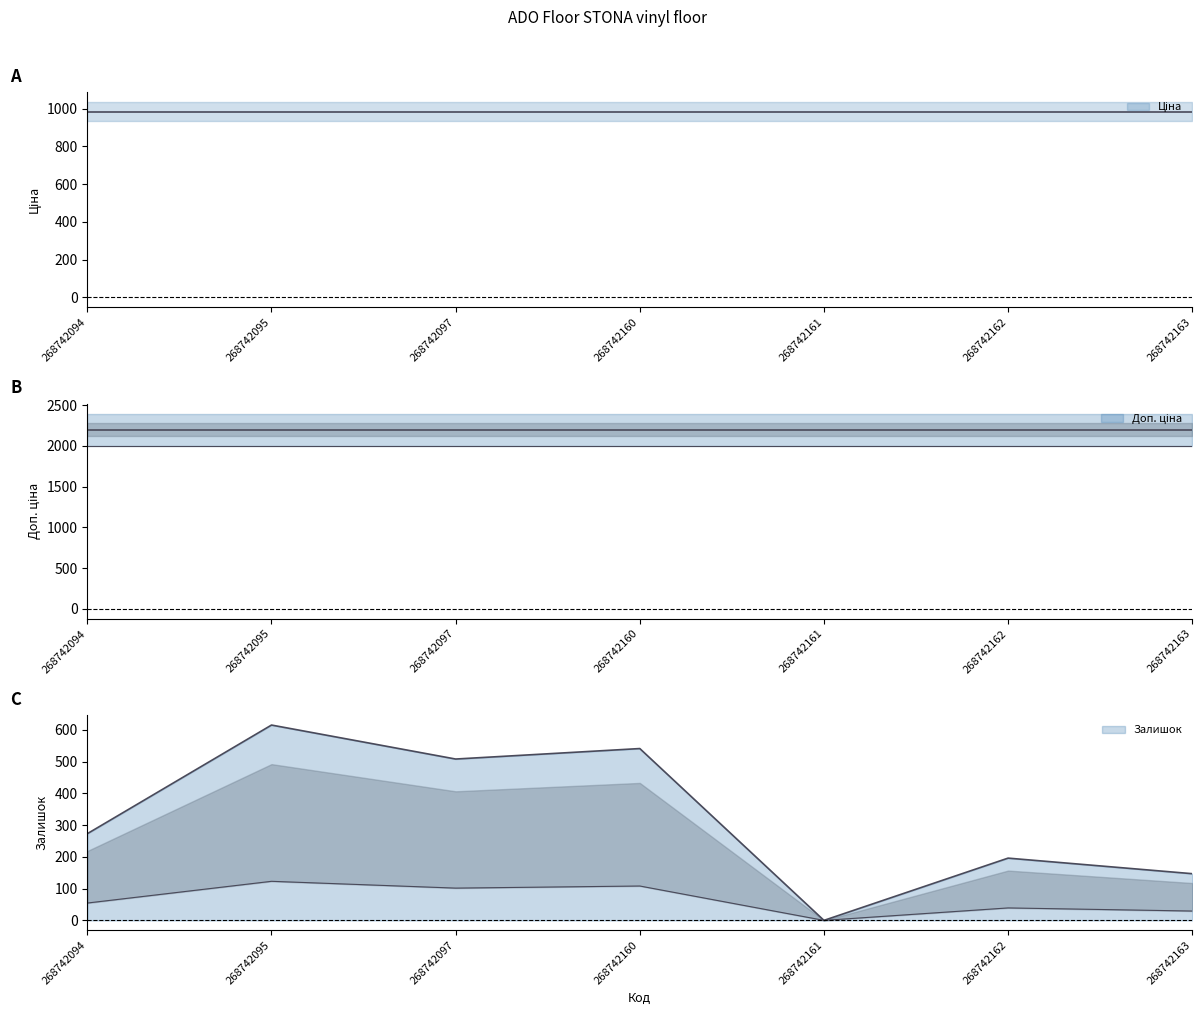

Reading right to left, transcribe all the data shown in this chart.

Ціна: 268742163=984.0	268742162=984.0	268742161=984.0	268742160=984.0	268742097=984.0	268742095=984.0	268742094=984.0
Доп. ціна: 268742163=2197.3	268742162=2197.3	268742161=2197.3	268742160=2197.3	268742097=2197.3	268742095=2197.3	268742094=2197.3
Залишок: 268742163=147.0	268742162=196.0	268742161=0.0	268742160=541.0	268742097=508.0	268742095=615.0	268742094=273.0